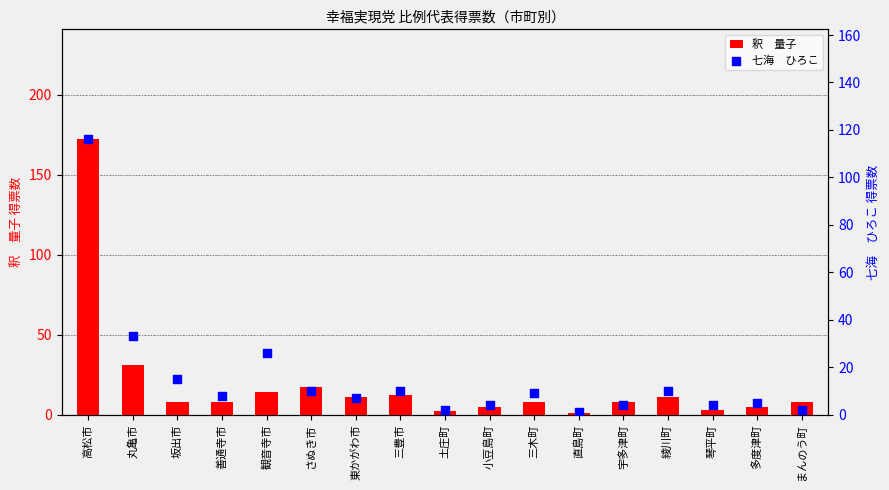

Which series has the largest total across all categories?

釈　量子